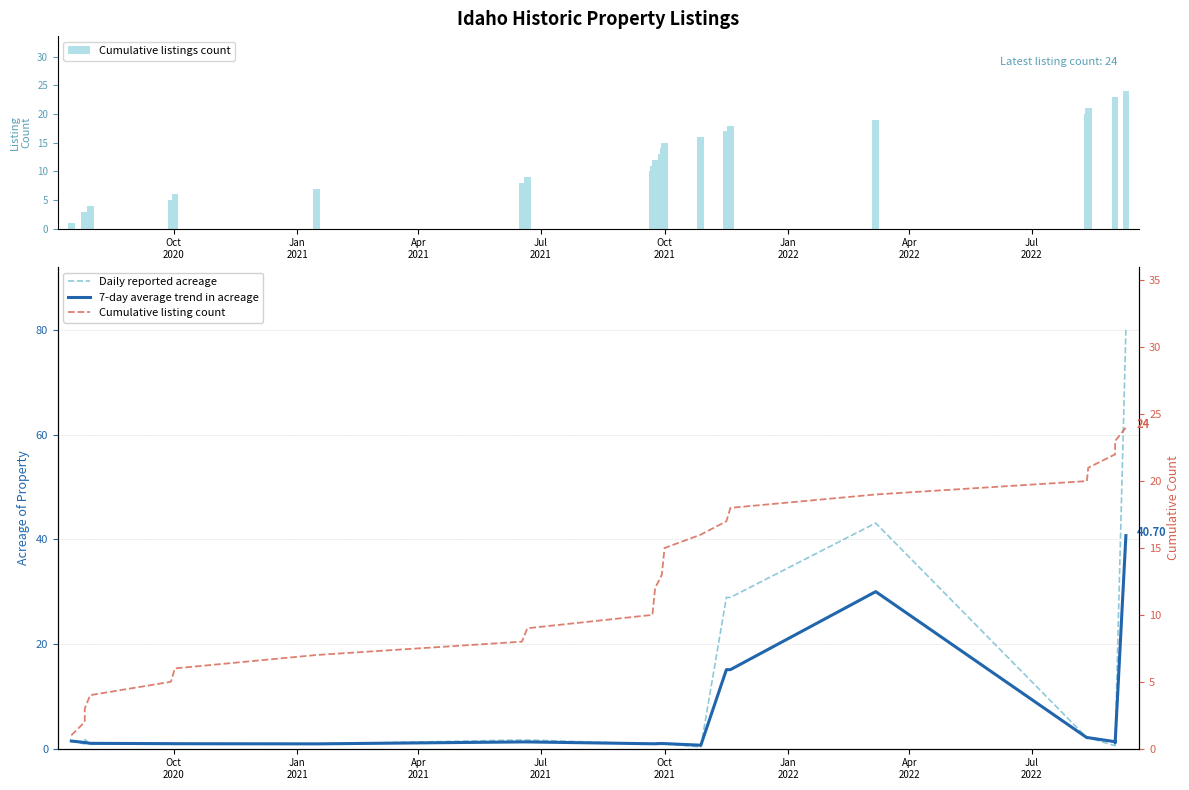

Count the number of categories in the chart.

24